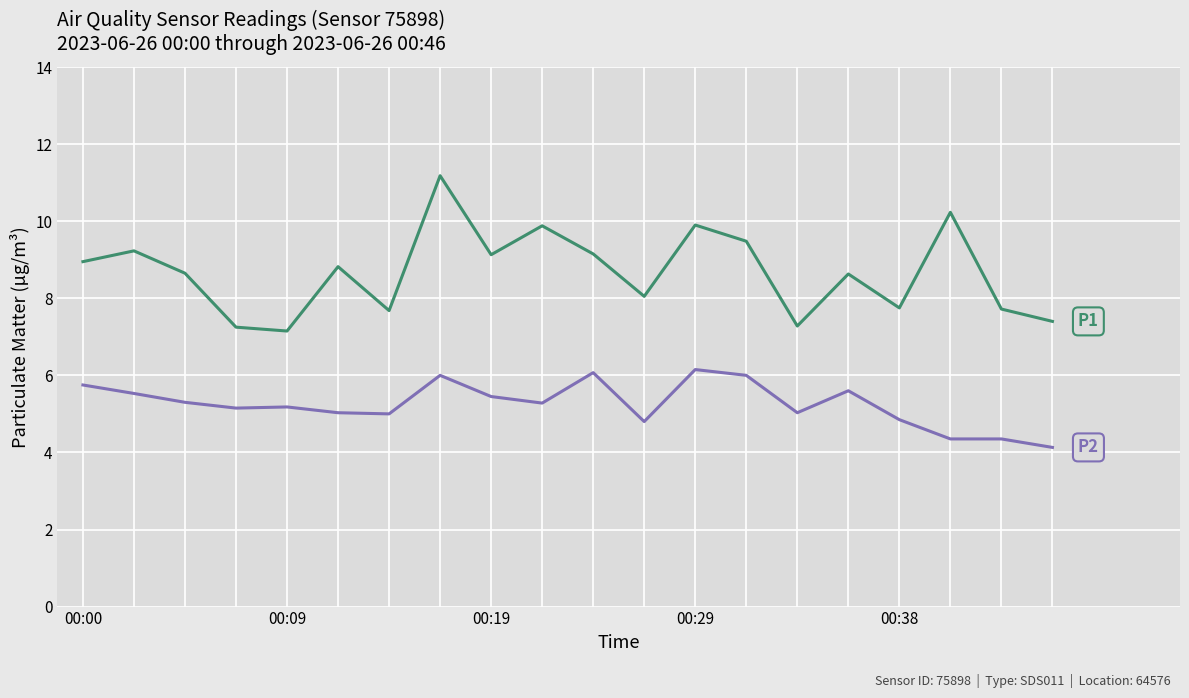

What is the maximum value shown in the chart?

11.2